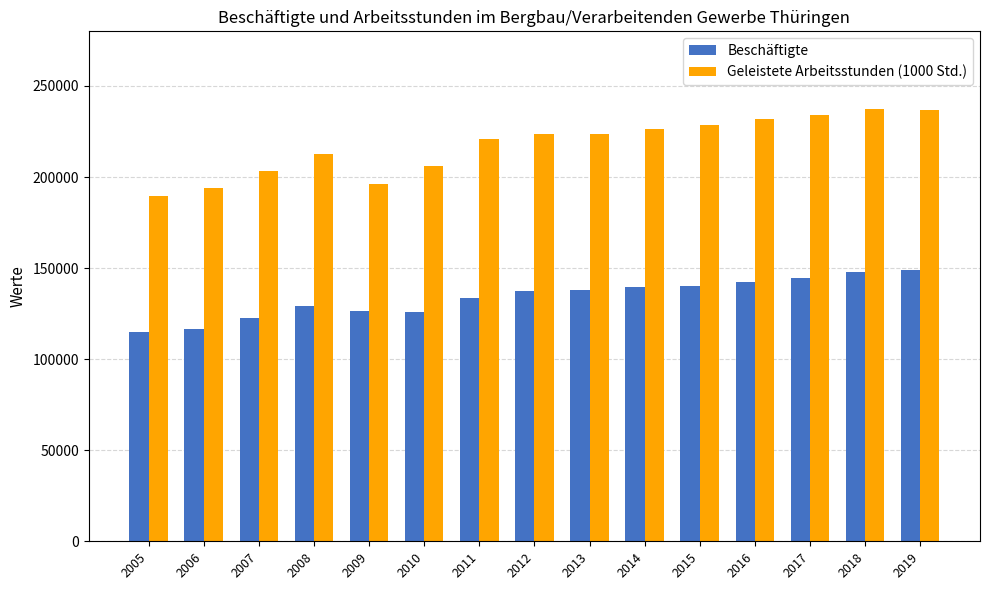

Count the number of categories in the chart.

15